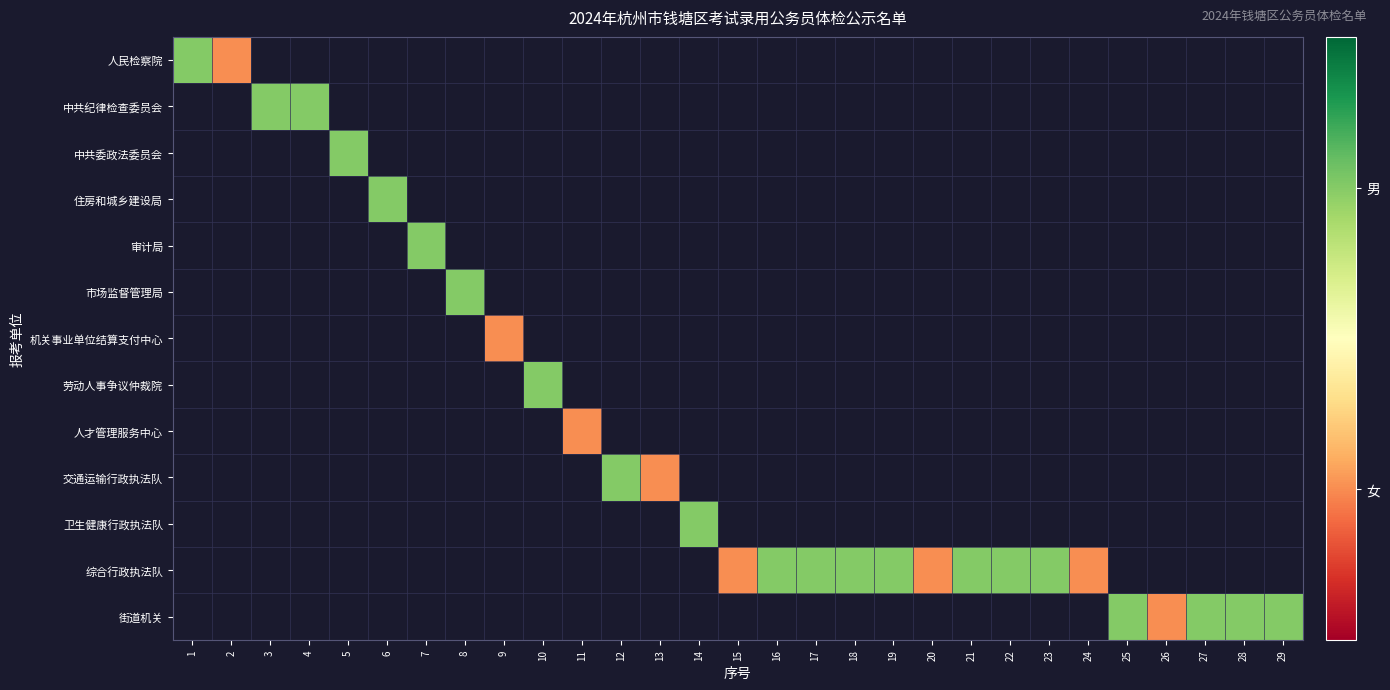

What is the greatest value displayed?

2.0